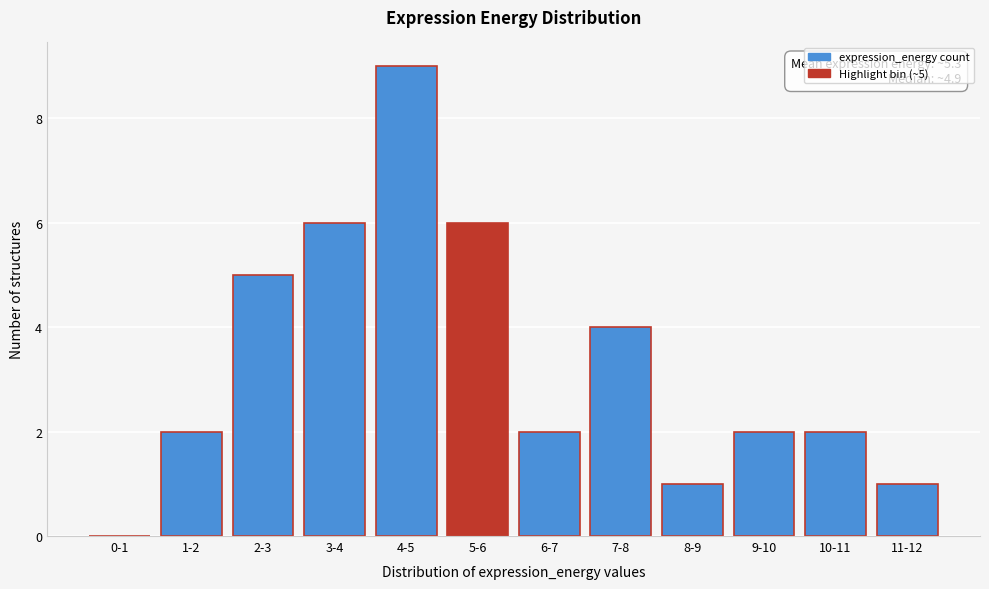

Reading left to right, what are all the values shown in this chart?

0-1=0	1-2=2	2-3=5	3-4=6	4-5=9	5-6=6	6-7=2	7-8=4	8-9=1	9-10=2	10-11=2	11-12=1